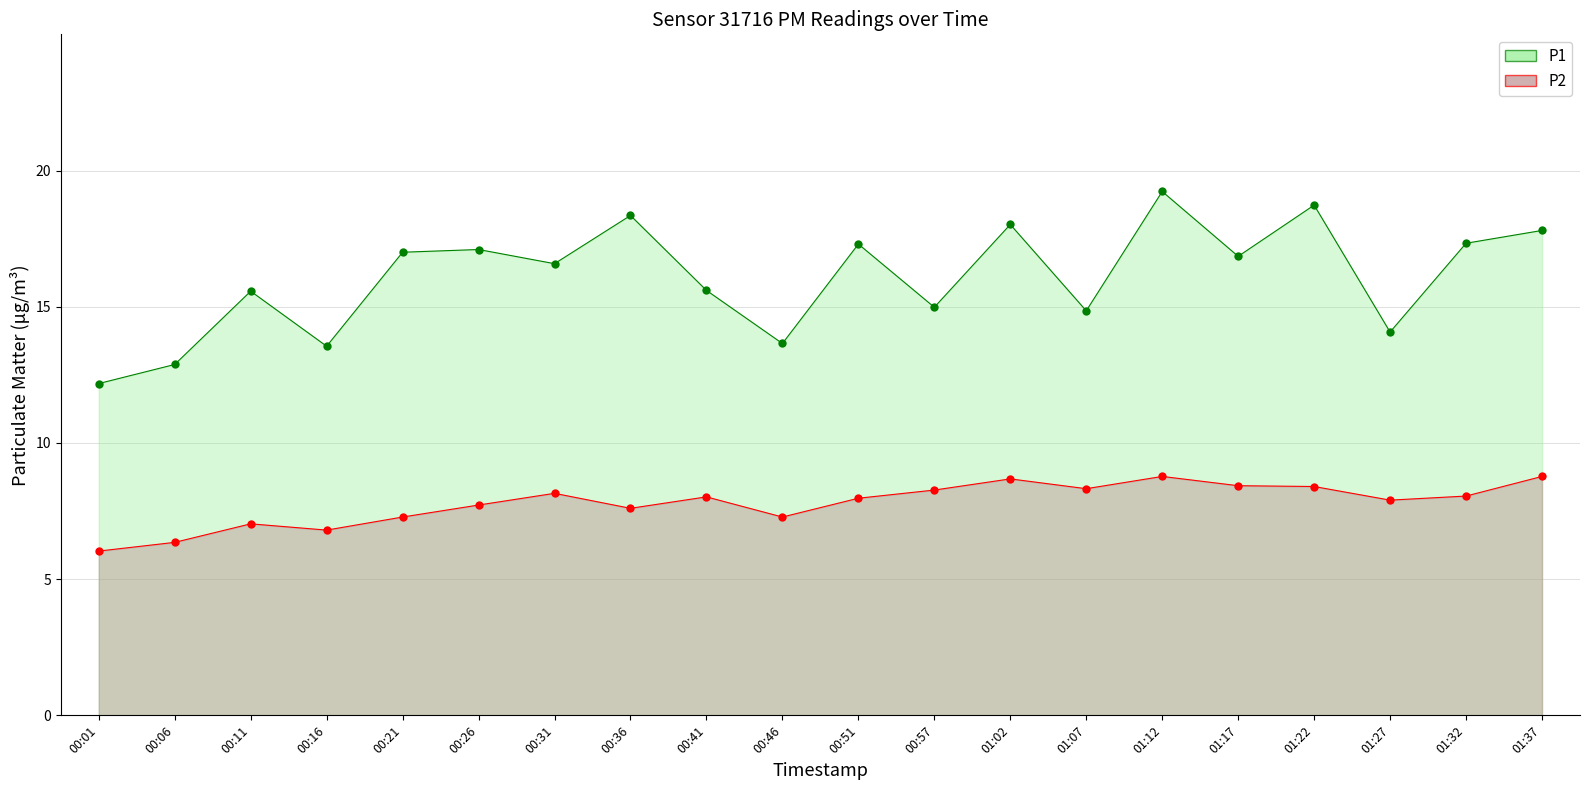

Is the value of P1 at 01:17 greater than the value of P2 at 01:22?

Yes